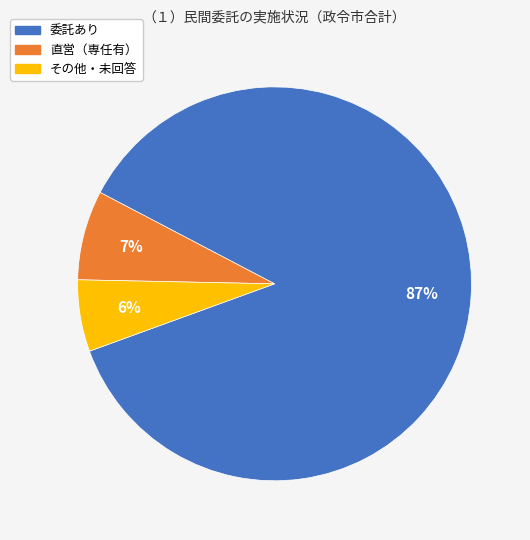

Is there a majority slice in this chart?

Yes